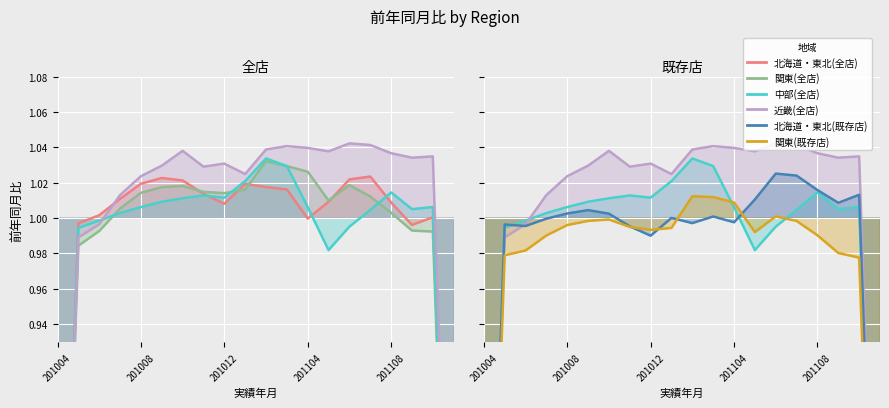

Is it true that 北海道・東北(全店) equals 0.7 at 19?

True